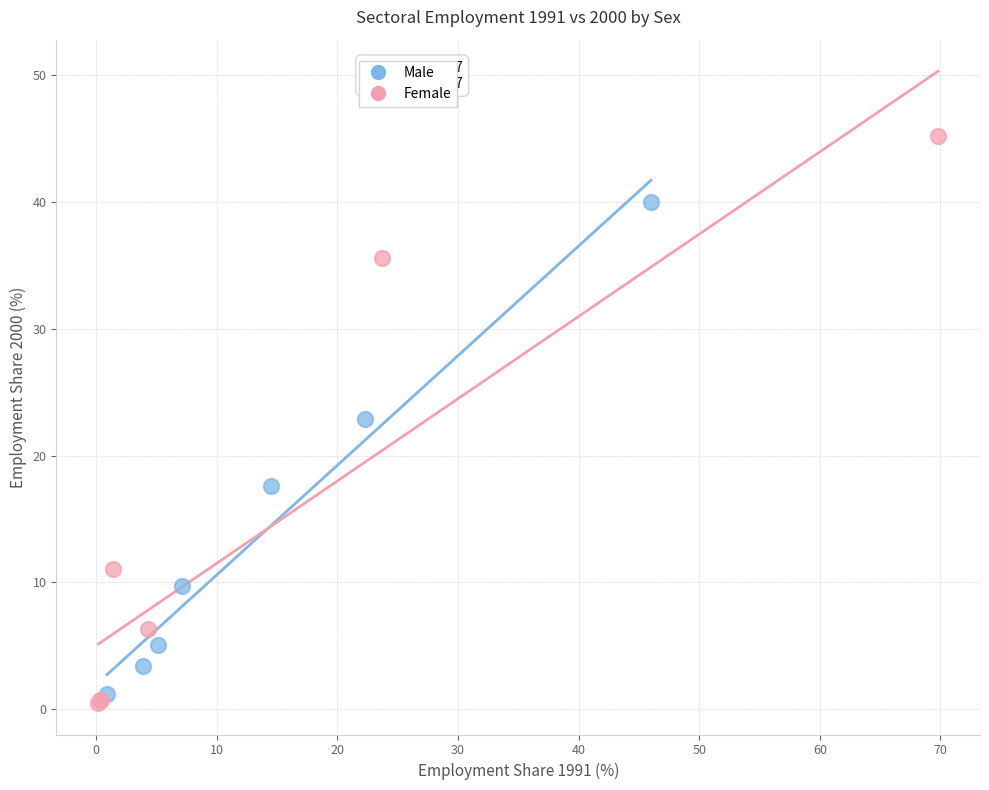

Which series contains the highest Y value?

Female